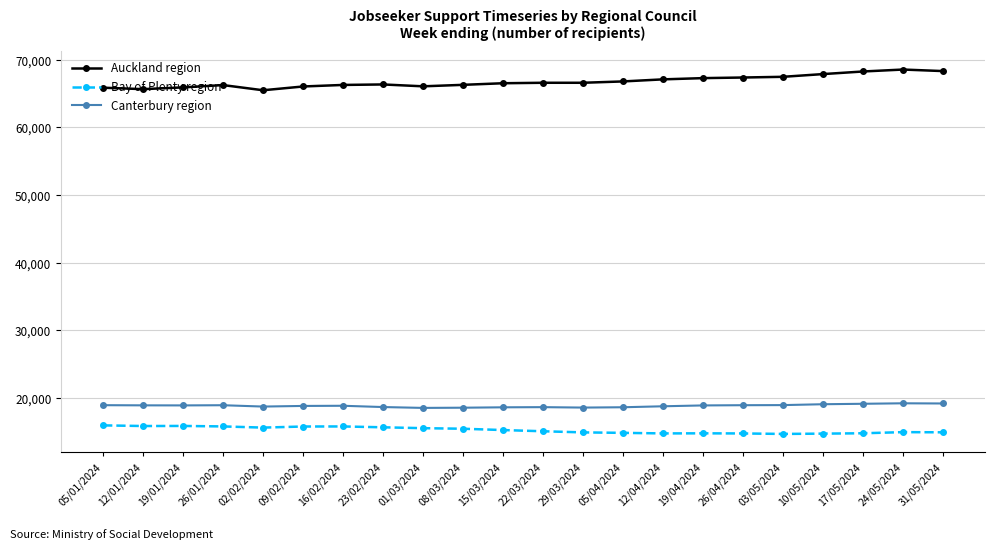

True or false: Canterbury region and Auckland region intersect in this chart.

False